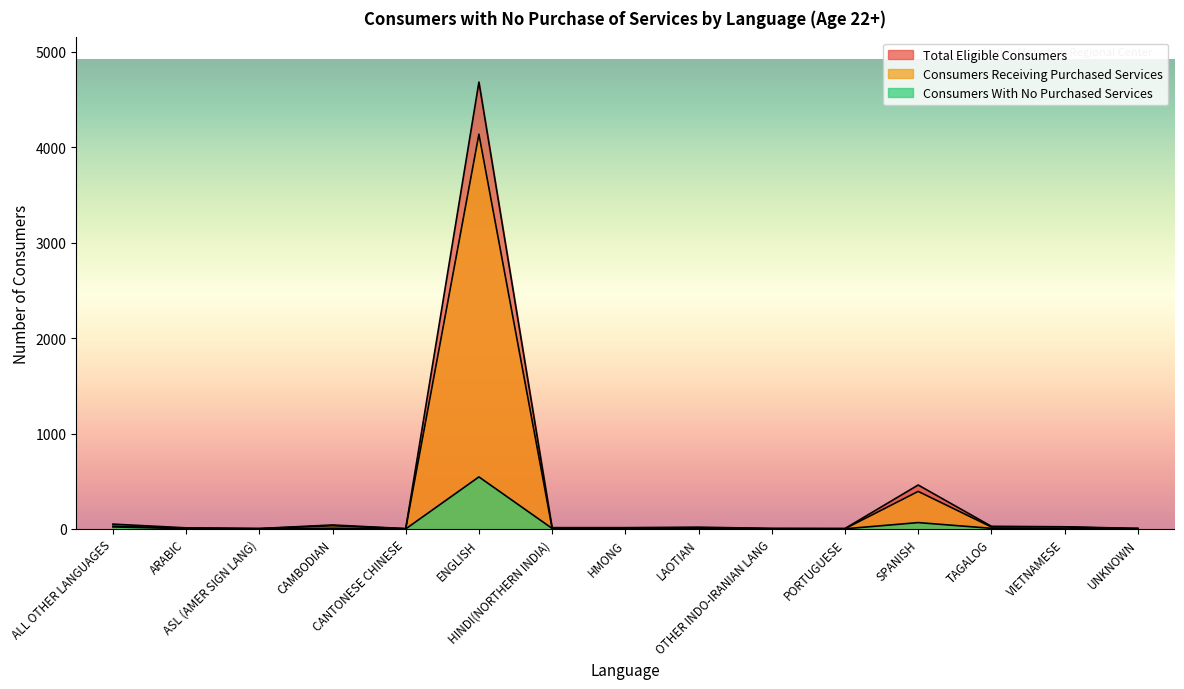

How many positive values does the Consumers Receiving Purchased Services series have?

14